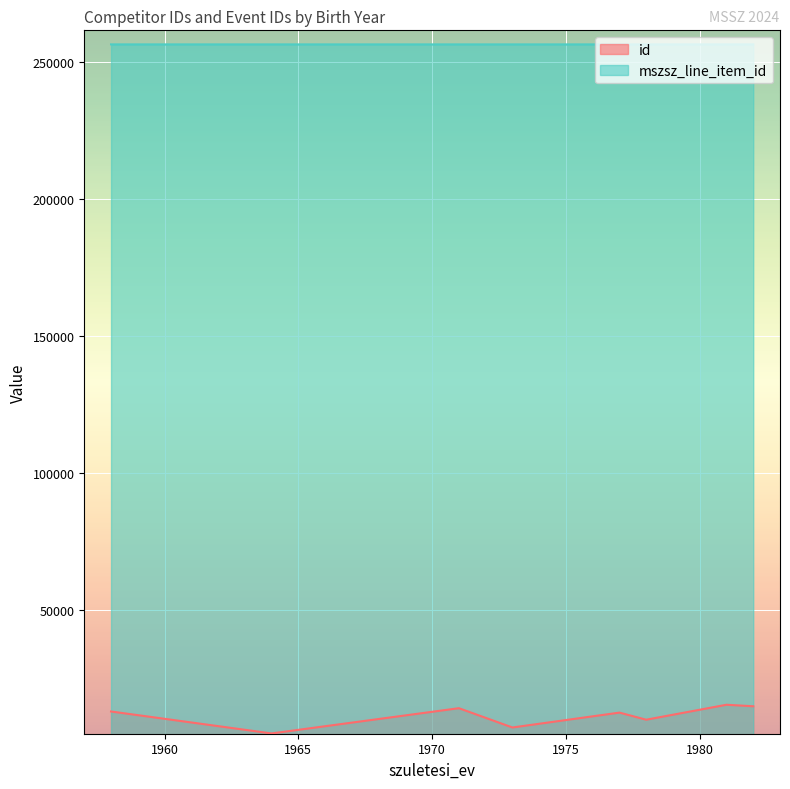

Which series has the largest range (max minus min)?

id